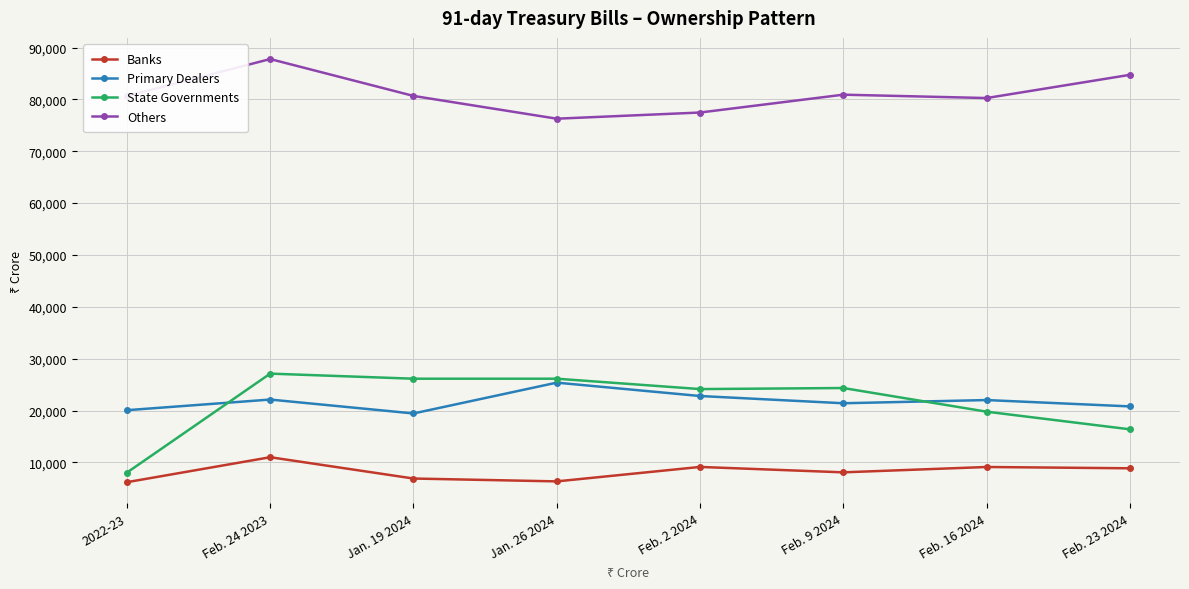

What is the value of the Others point at the 3rd from the left?

80663